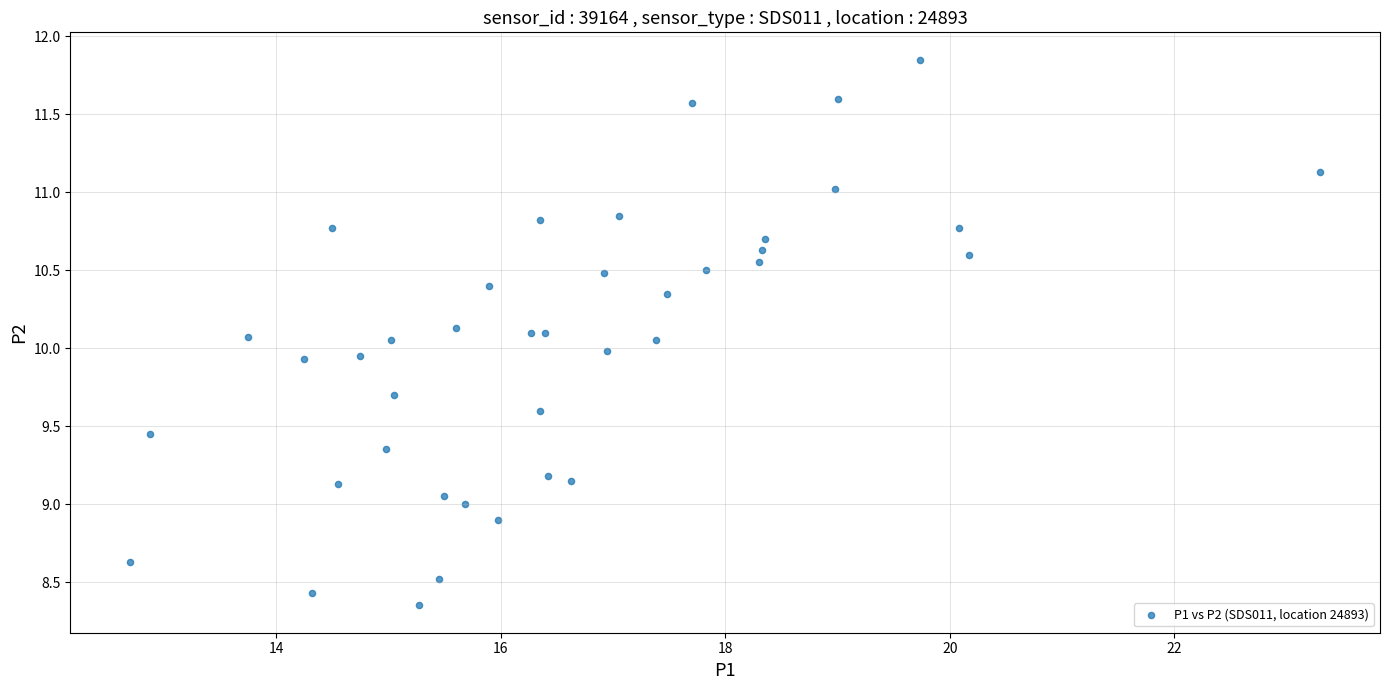

What is the range of Y values (max minus min)?

3.5